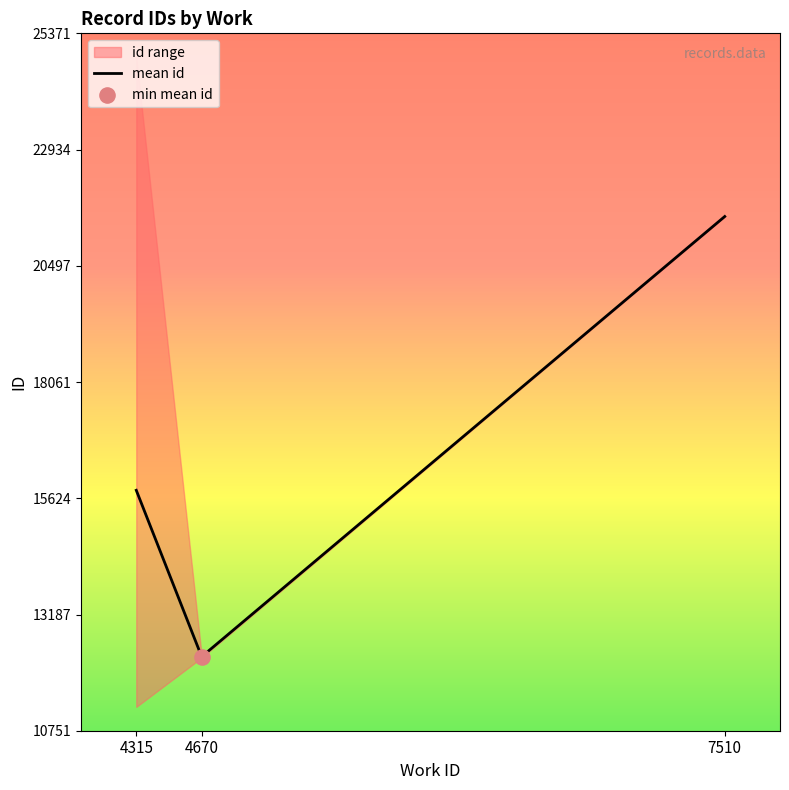

What is the ratio of the value at 7510 to the value at 4315?

1.4